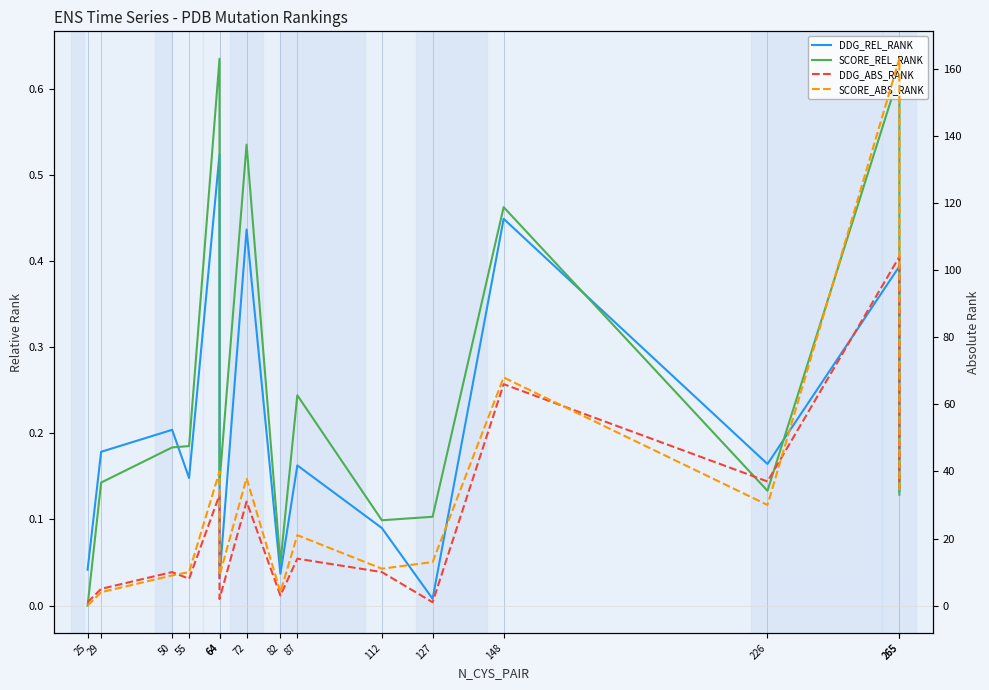

The value of SCORE_ABS_RANK at 64 is 40.0. True or false?

True